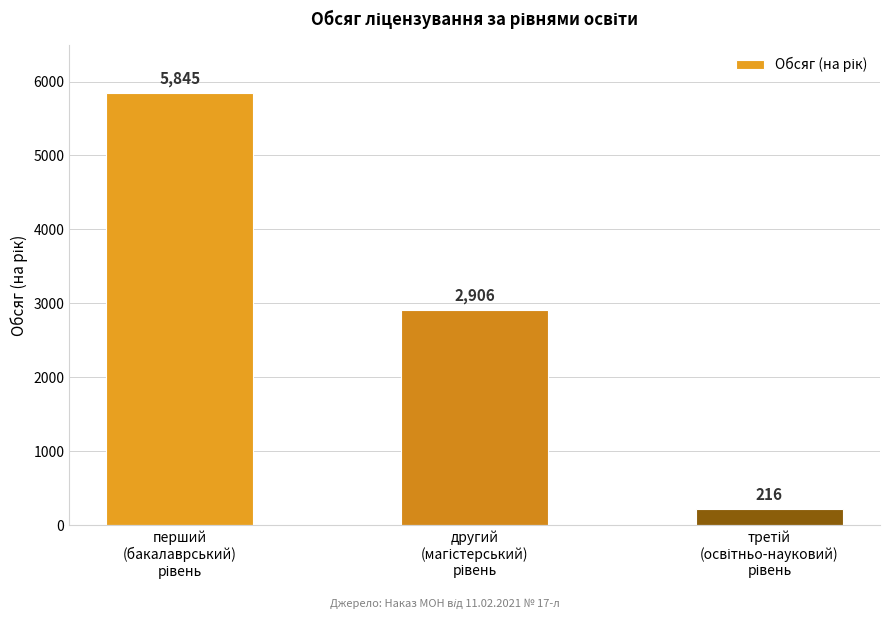

Reading left to right, what are all the values shown in this chart?

5845	2906	216